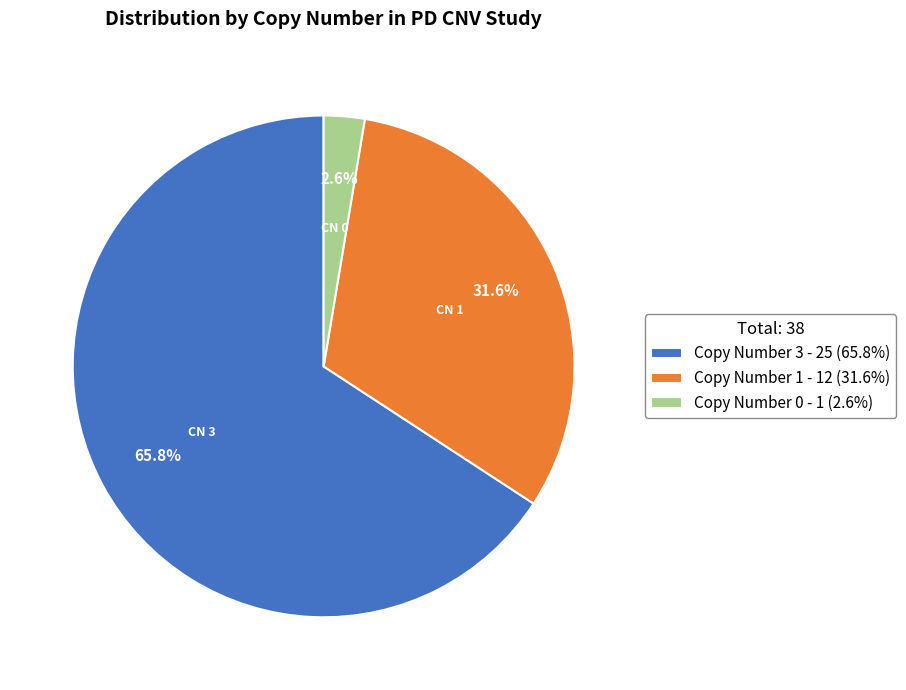

Is the sum of Copy Number 3 - 25 (65.8%) and Copy Number 1 - 12 (31.6%) greater than half?

Yes